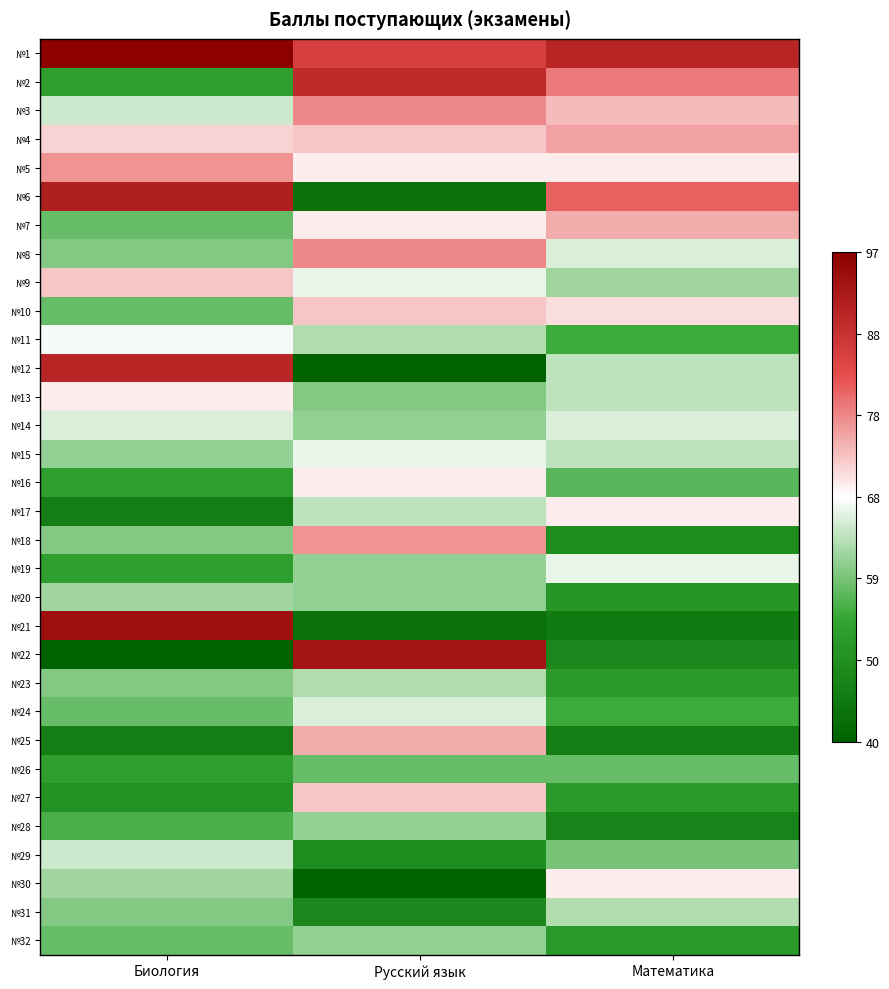

Which label corresponds to the smallest value in the chart?

Русский язык